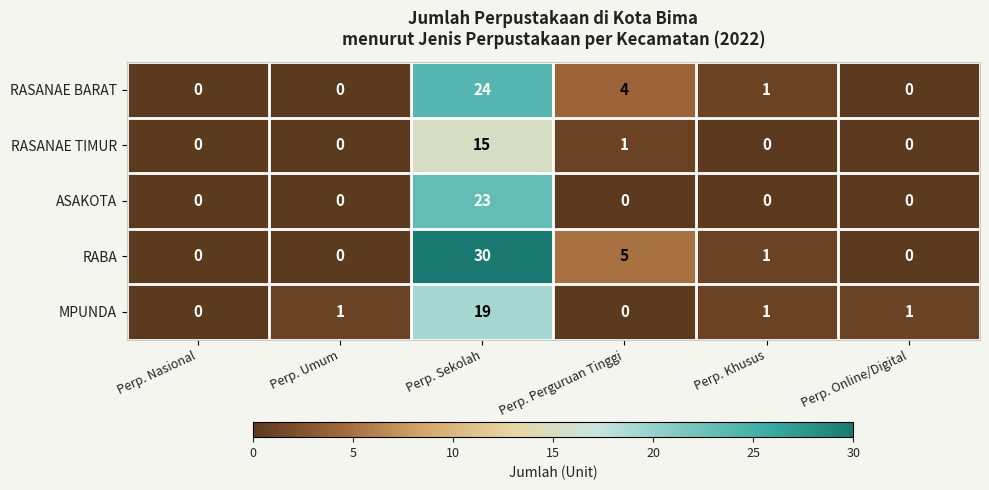

What is the sum of all RASANAE TIMUR values?

16